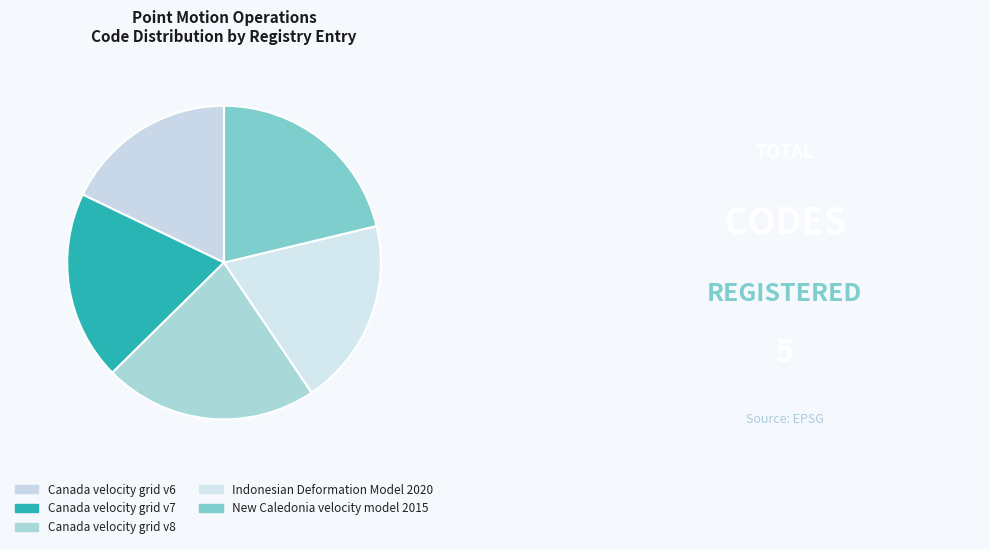

The Indonesian Deformation Model 2020 slice represents 19% of the pie. True or false?

True